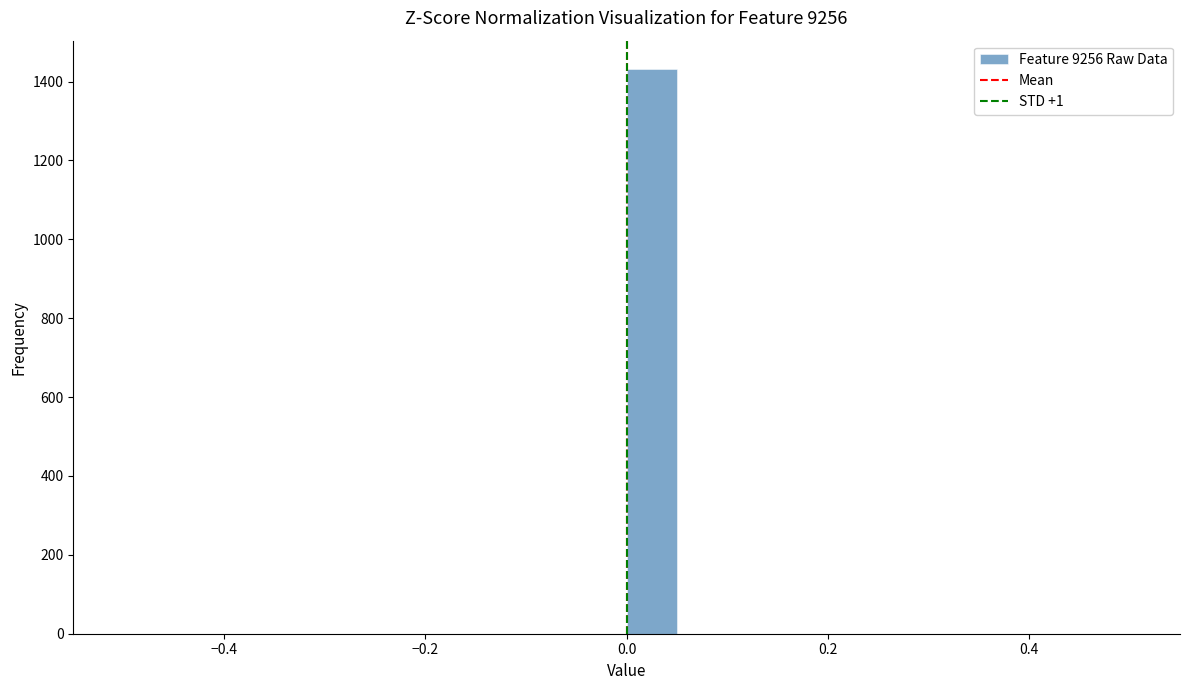

Around what value on the x-axis is the tallest bar? Give the approximate position of its centre, as read against the axis.

0.02